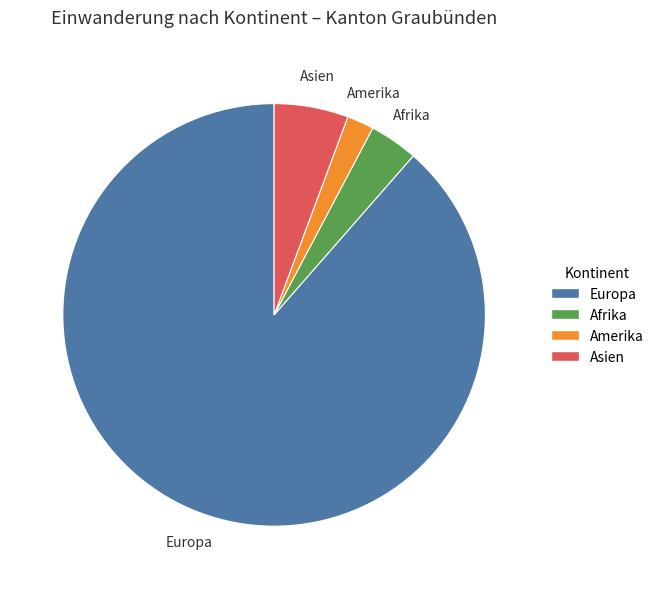

Rank the categories by value from lowest to highest.

Amerika, Afrika, Asien, Europa